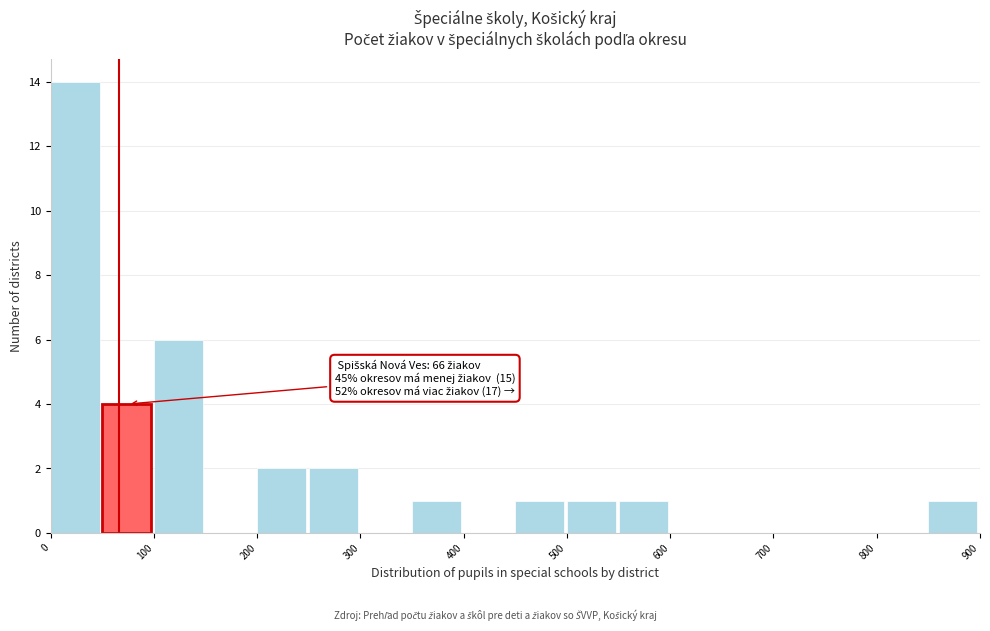

Over which range of the x-axis is the bar tallest?

0 to 50